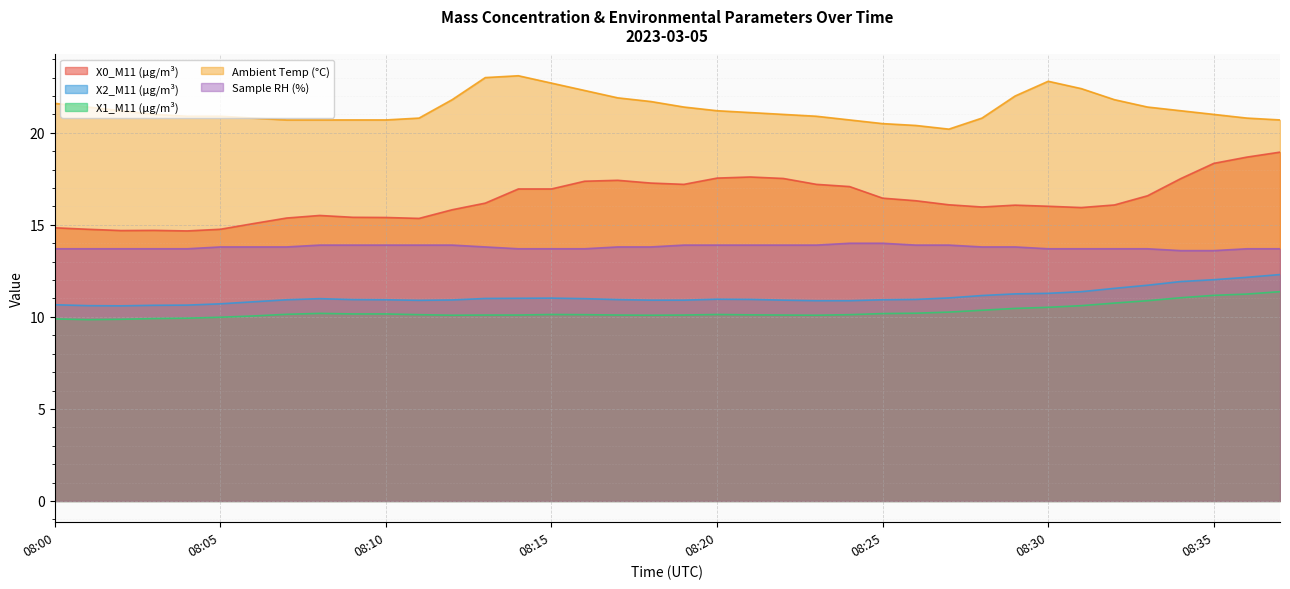

In X2_M11 (μg/m³), how many points are lower than both neighbors (excluding endpoints)?

2